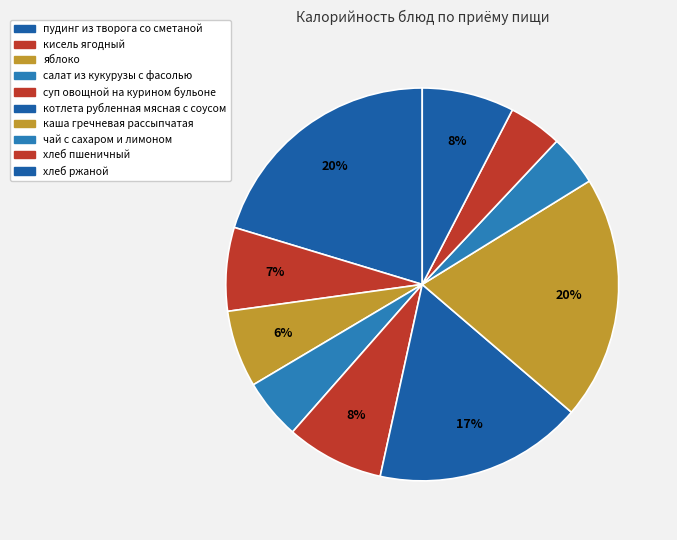

How many slices are in this pie chart?

10